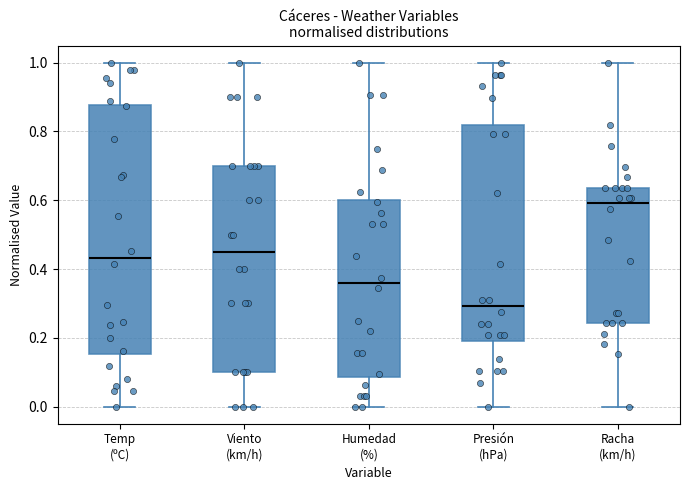

Where is the upper edge of the box for Humedad (%) on the y-axis? The values are not printed on the chart, so give them approximately, as read against the axis.

0.60